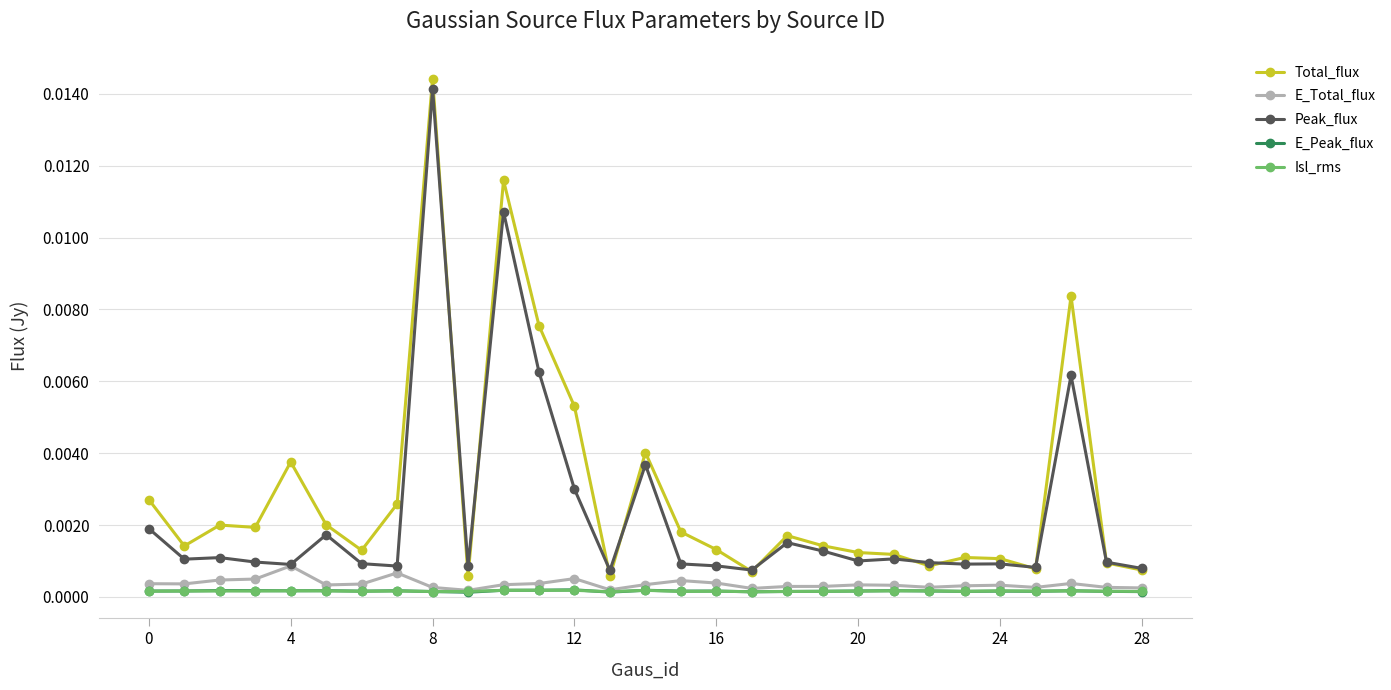

True or false: E_Peak_flux has more than 0 points higher than both neighbors.

True